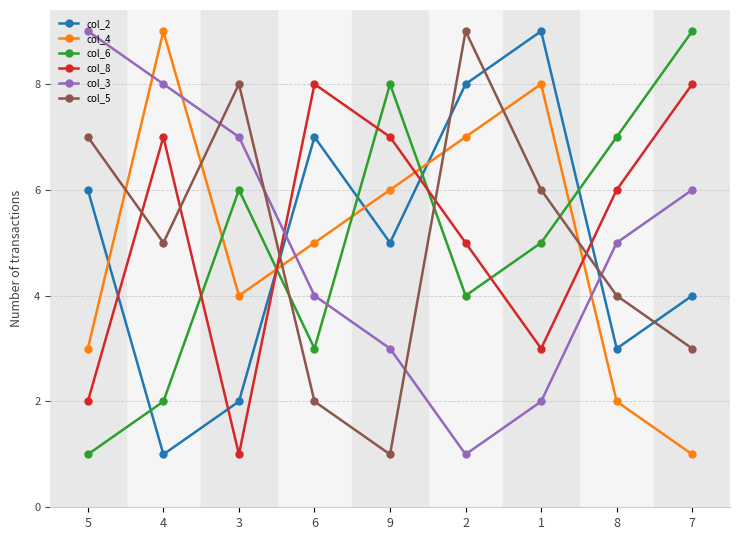

At 9, list the series in order from largest to smallest.

col_6, col_8, col_4, col_2, col_3, col_5